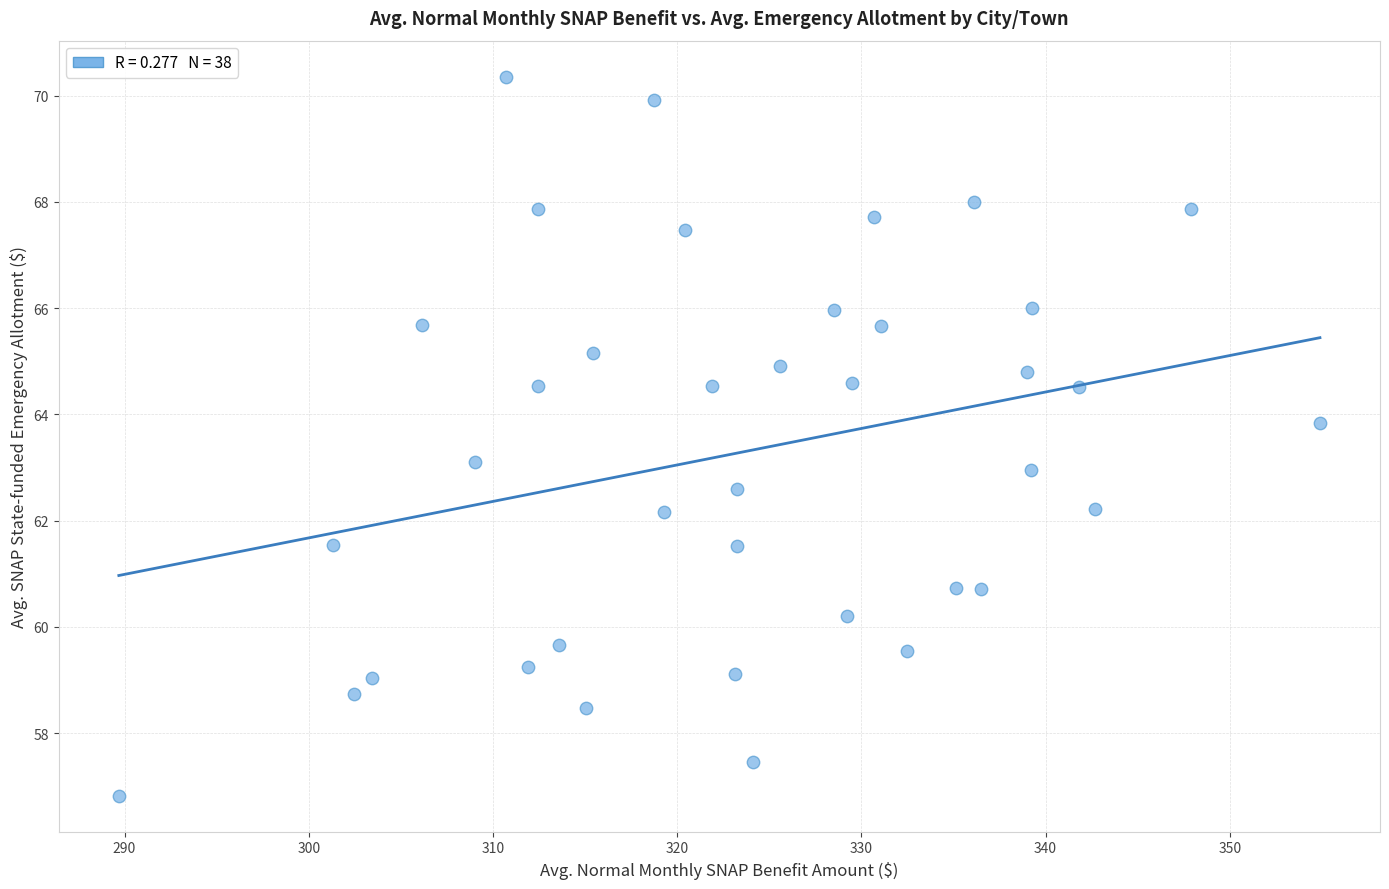

What is the range of X values (max minus min)?

65.2